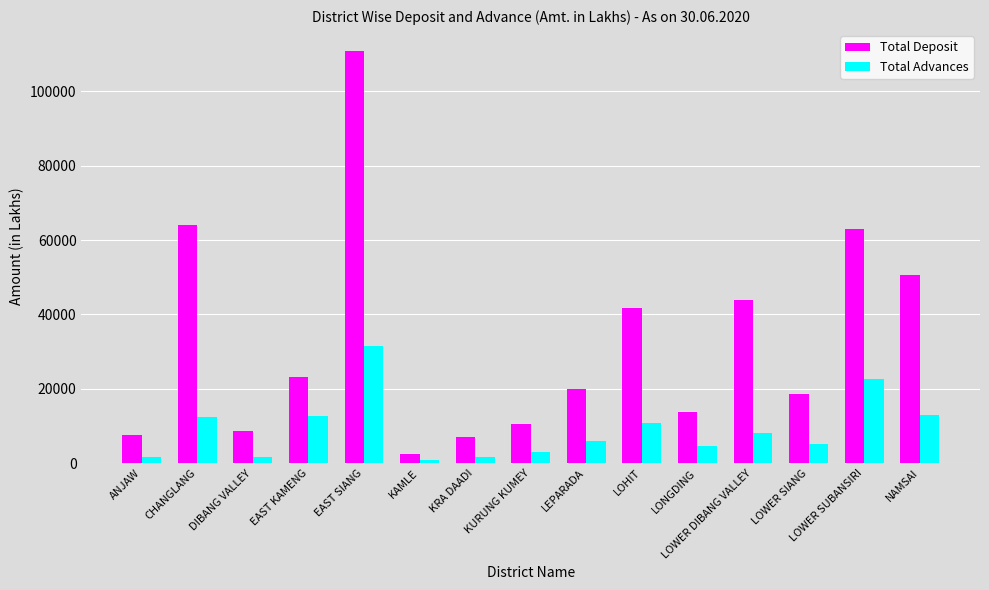

True or false: Total Deposit has a value of 88321.4 at LOWER SUBANSIRI.

False